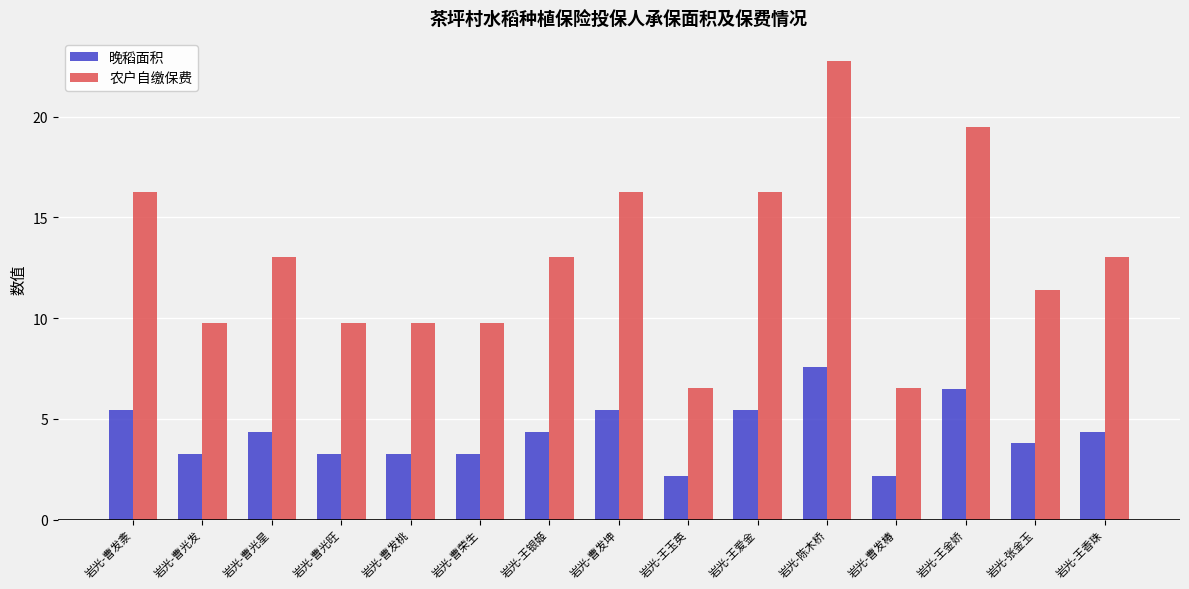

What is the difference between the 晚稻面积 values at 岩光-王爱金 and 岩光-曹光发?

2.2